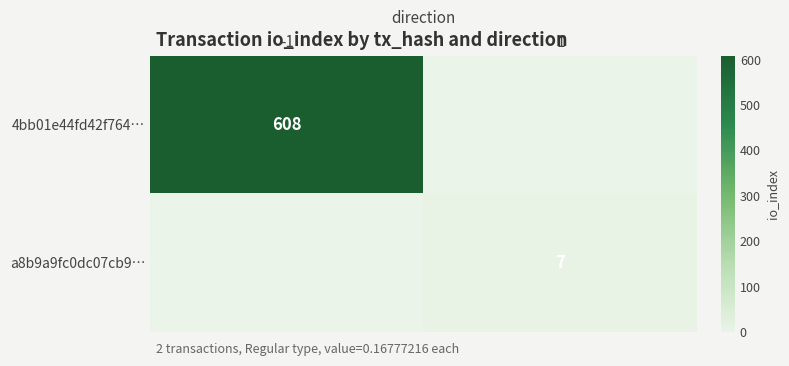

At which category does the chart reach its peak across all series?

-1